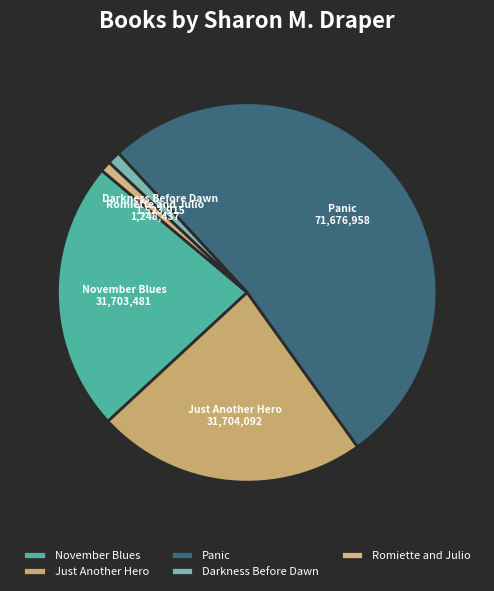

Which category accounts for the majority?

Panic